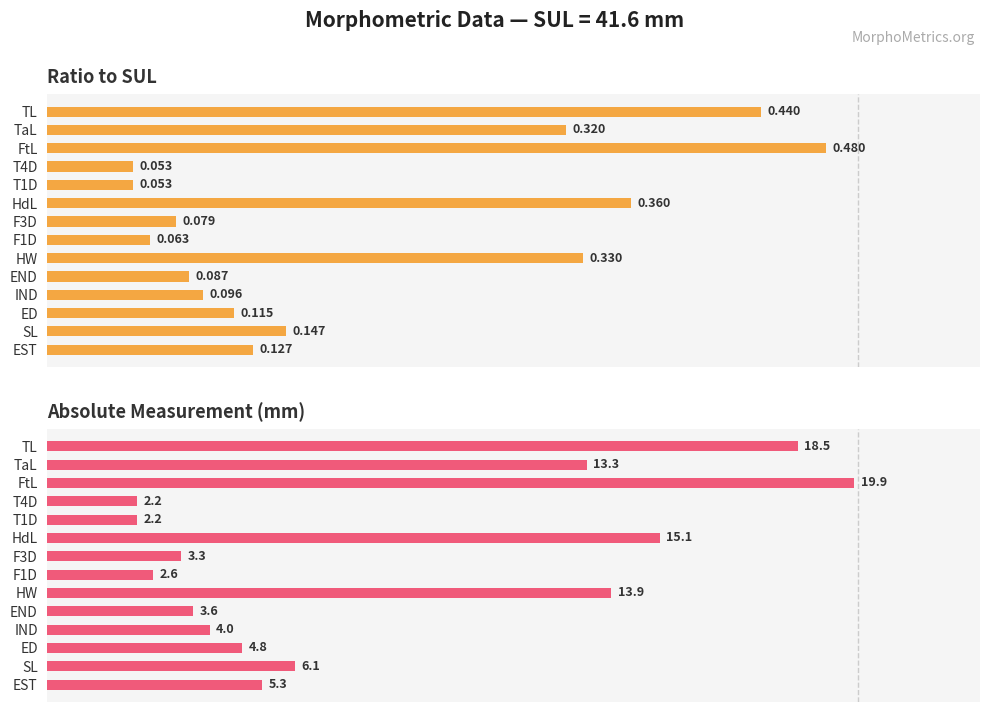

How many bars are there in total?

28